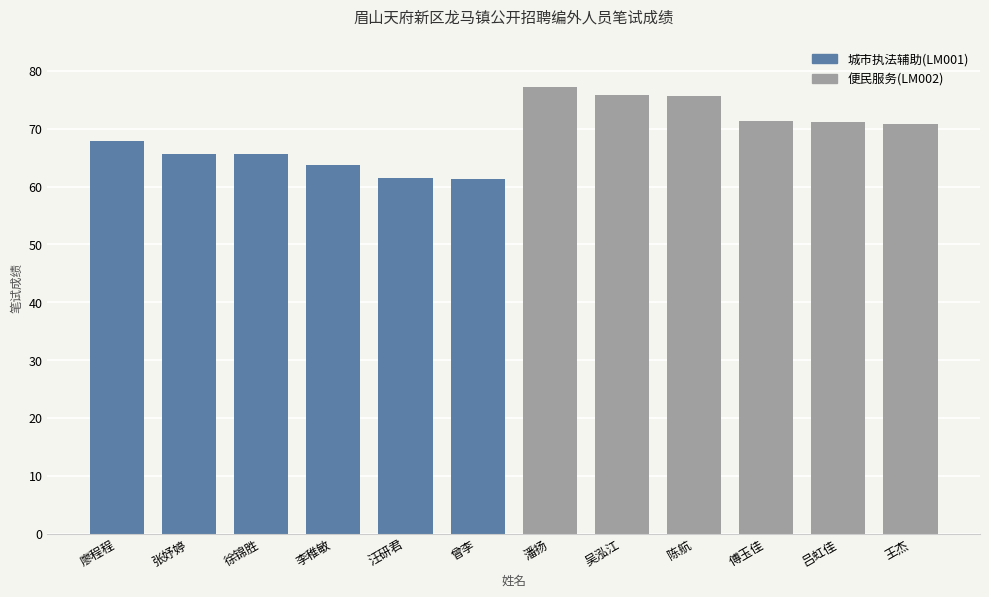

What is the difference between the second highest and minimum values in the 便民服务(LM002) series?

5.0